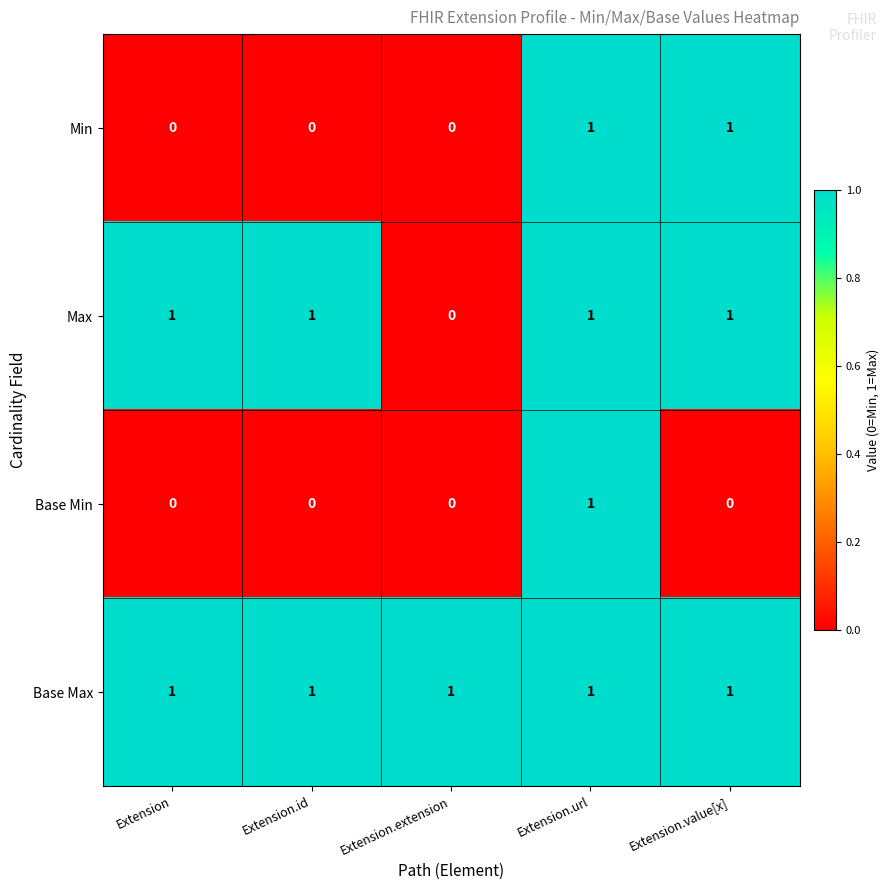

True or false: Base Min has a value of 1 at Extension.url.

True